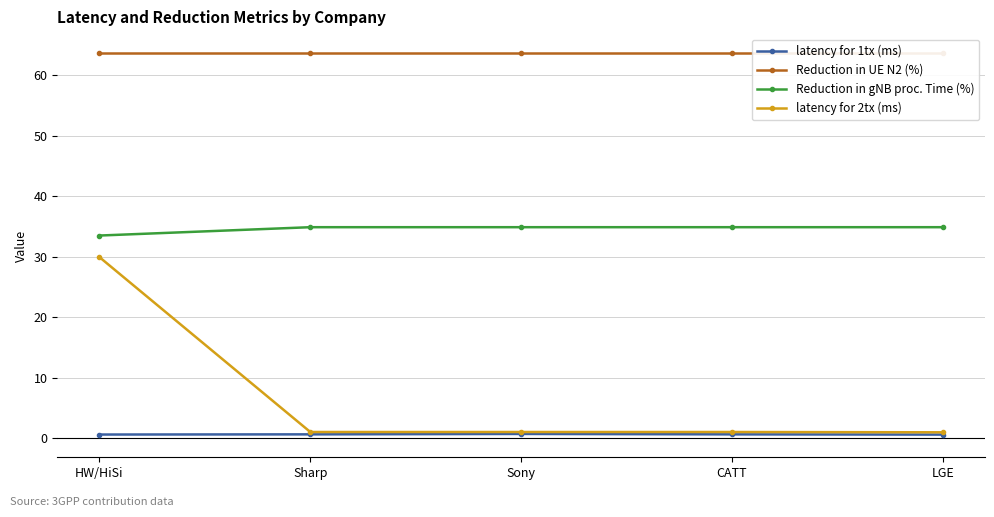

Which series changed the most between HW/HiSi and Sharp?

latency for 2tx (ms)